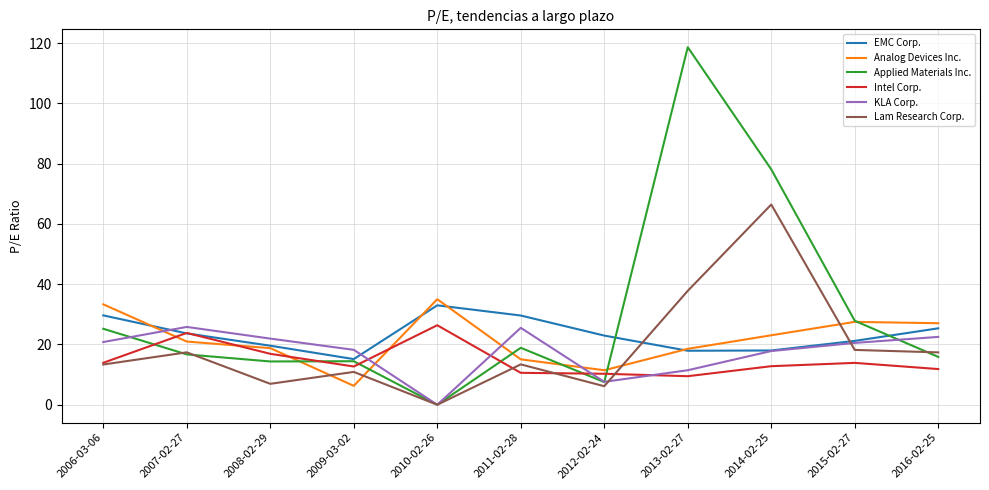

At which label does Intel Corp. reach its peak?

2010-02-26